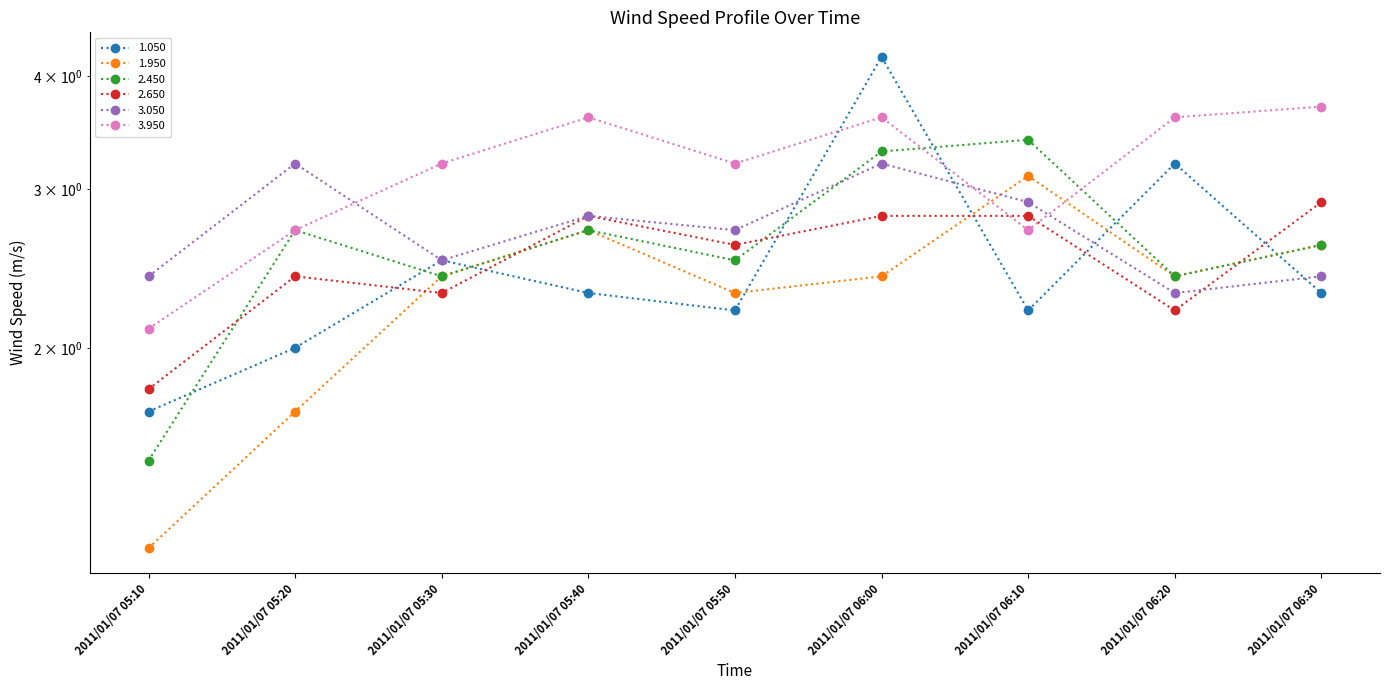

Between which two adjacent categories do 1.050 and 2.450 first intersect?

2011/01/07 05:10 and 2011/01/07 05:20